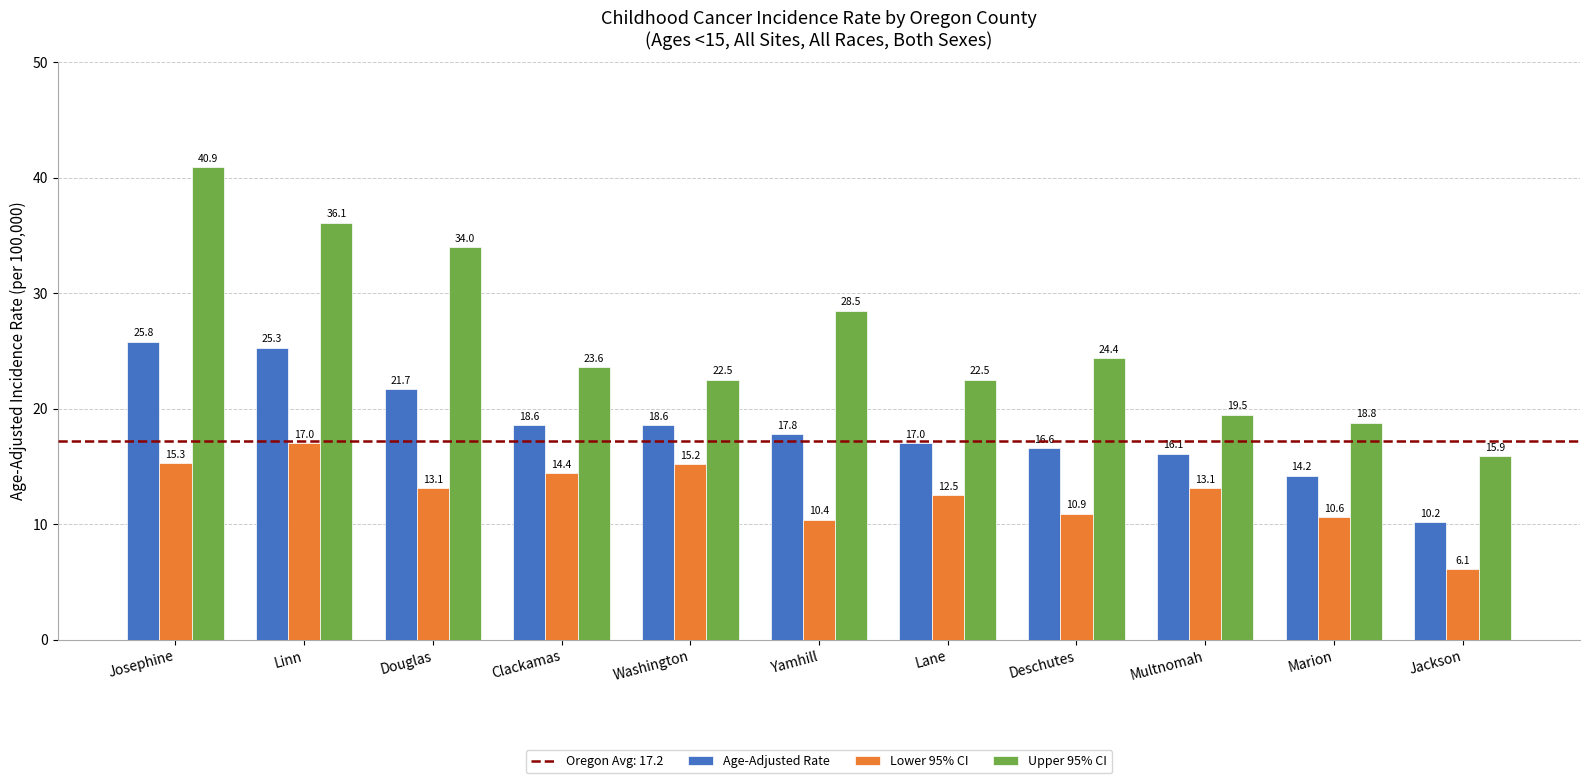

What is the sum of the Upper 95% CI values at Josephine and Marion?

59.7